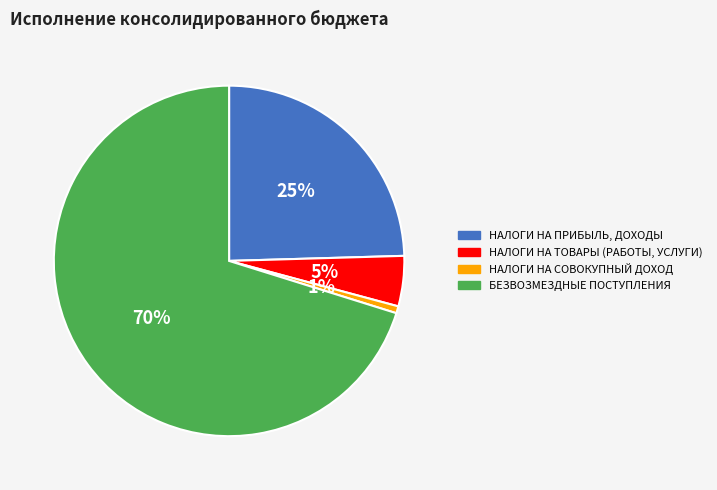

Count the number of slices in the pie.

4